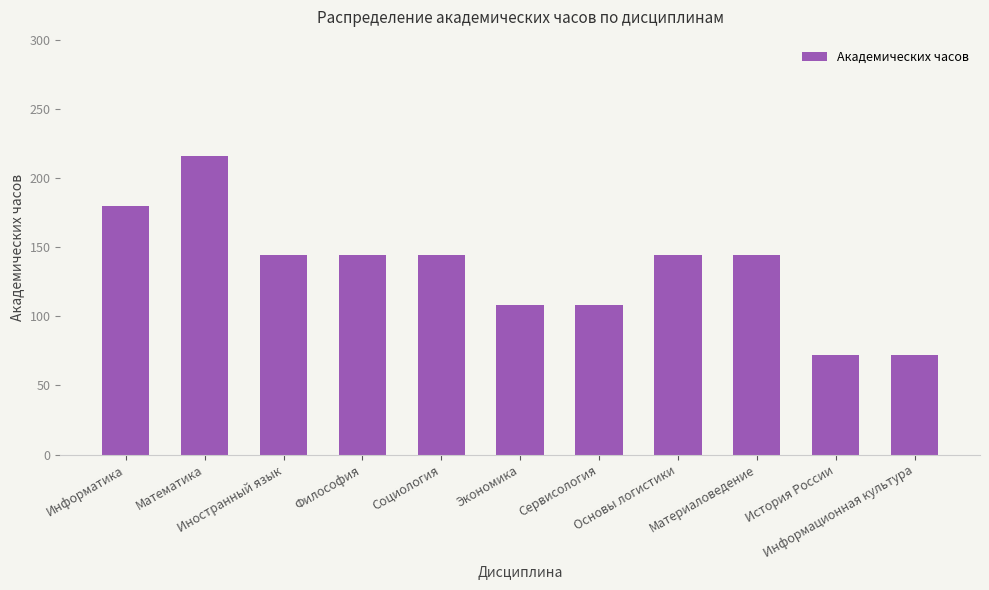

What is the difference between the second highest and minimum values?

108